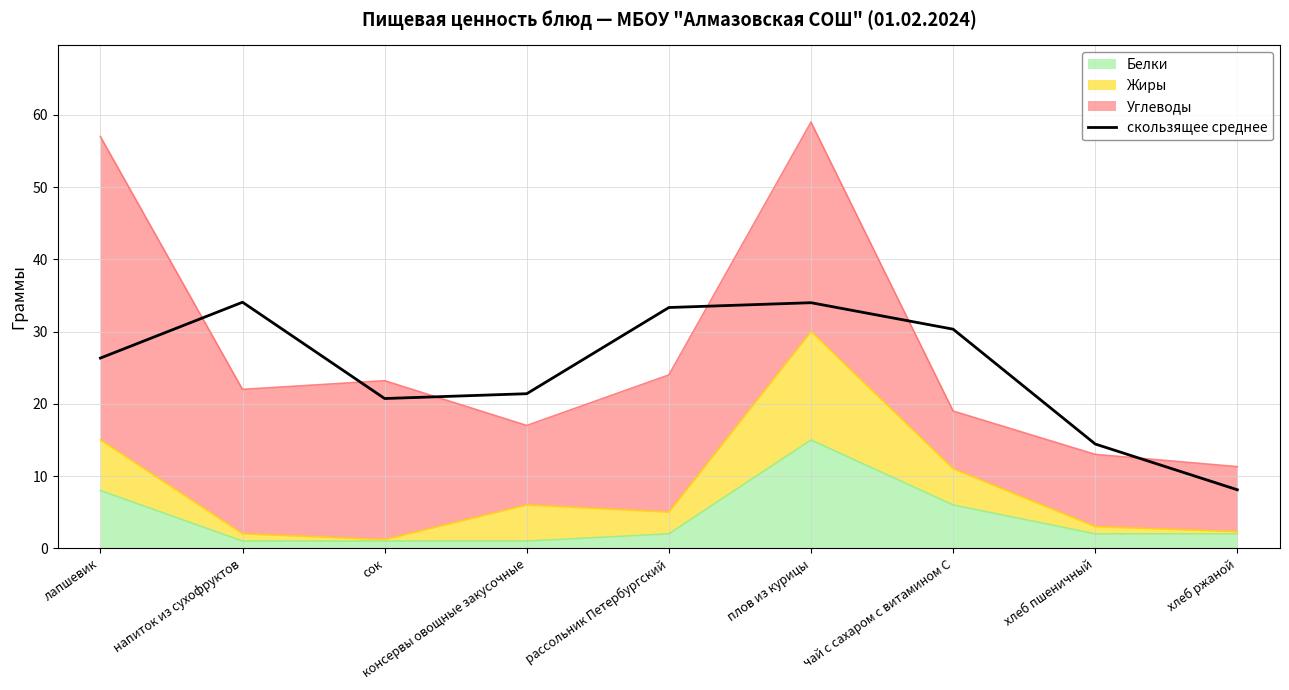

Reading left to right, transcribe all the data shown in this chart.

26.3	34.1	20.7	21.4	33.3	34.0	30.3	14.4	8.1